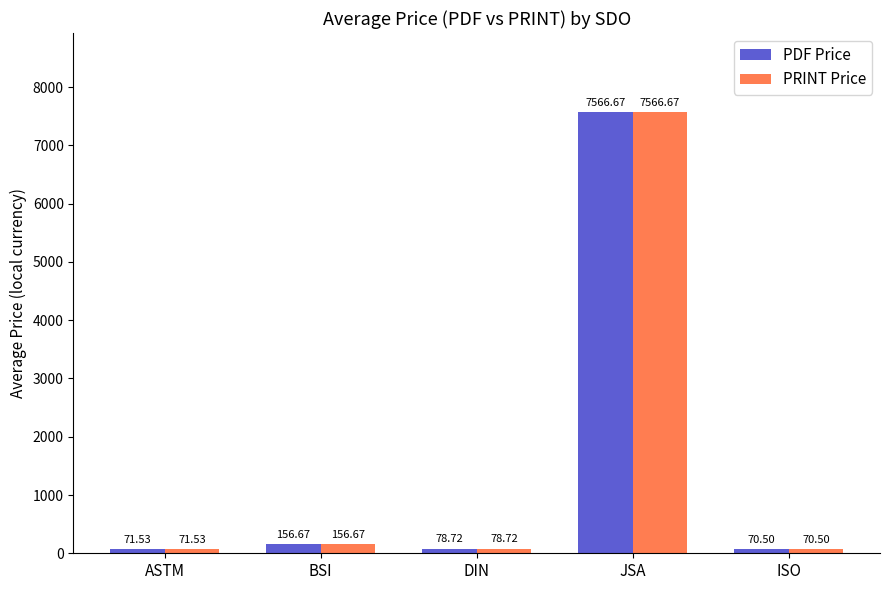

Where is PRINT Price nearest to the value 3818?

BSI